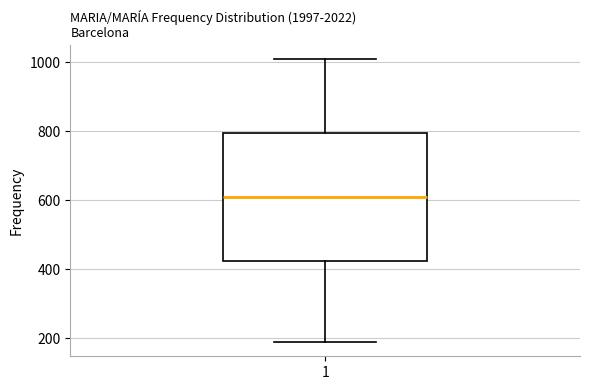

Where does the upper whisker of the box at x = 1 end on the y-axis? The values are not printed on the chart, so give them approximately, as read against the axis.

1000